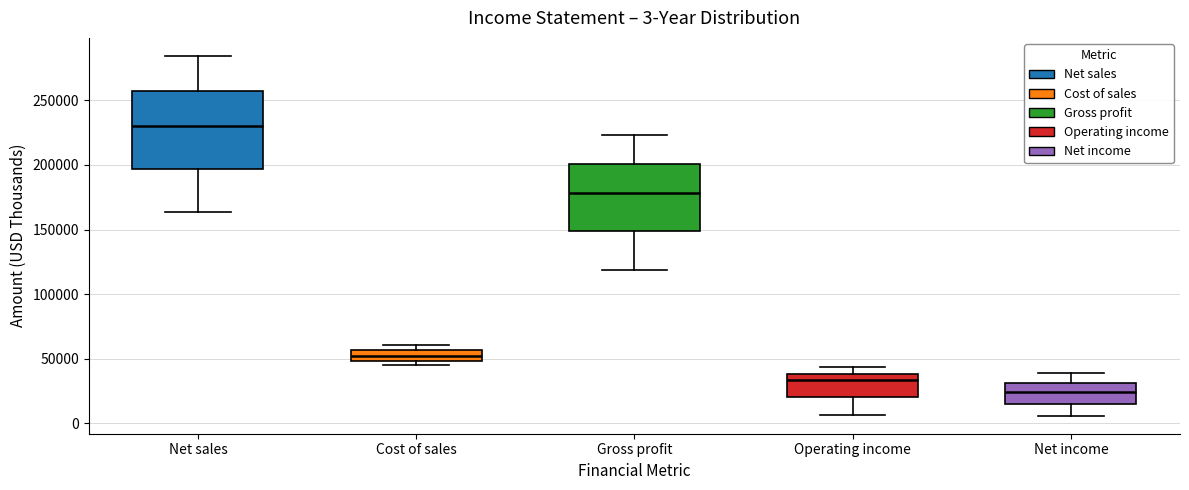

Which box's median line is the highest?

Net sales